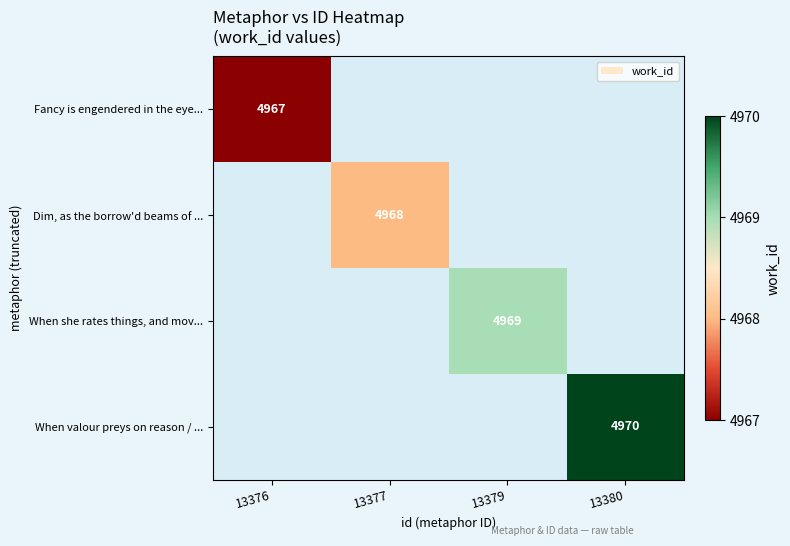

The When valour preys on reason / ... series shows 4970 at 13380. True or false?

True